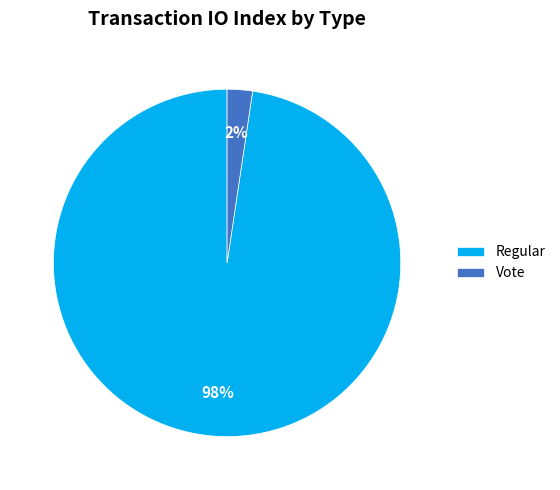

Between Regular and Vote, which is larger?

Regular